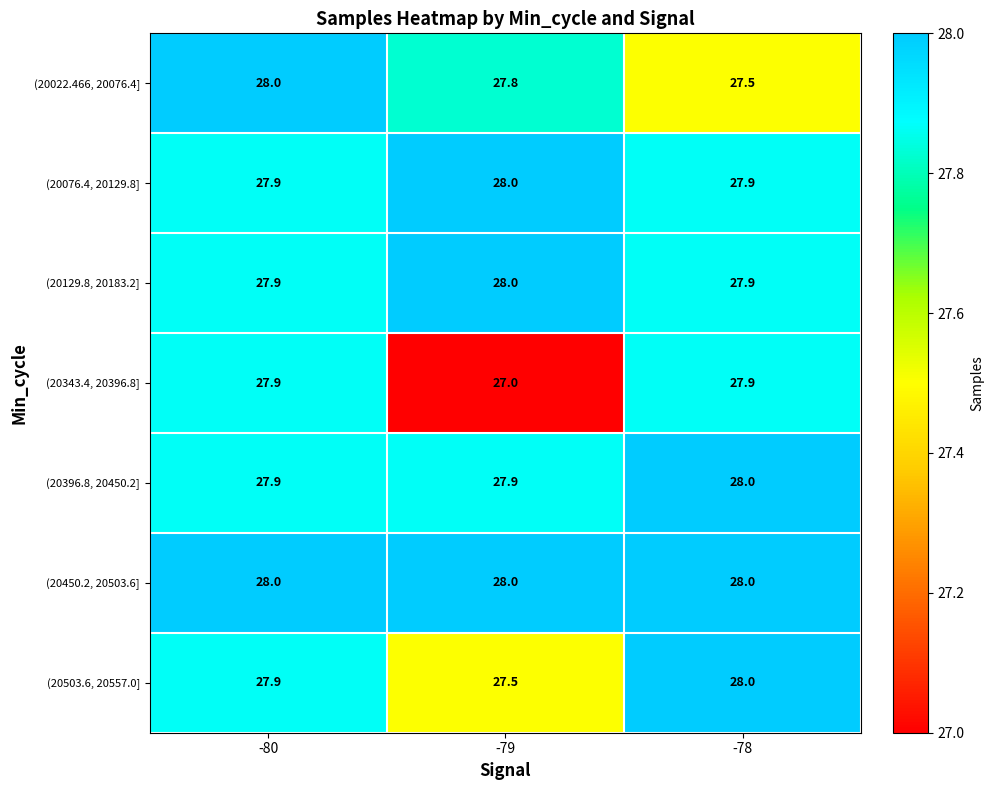

What is the maximum value shown in the chart?

28.0